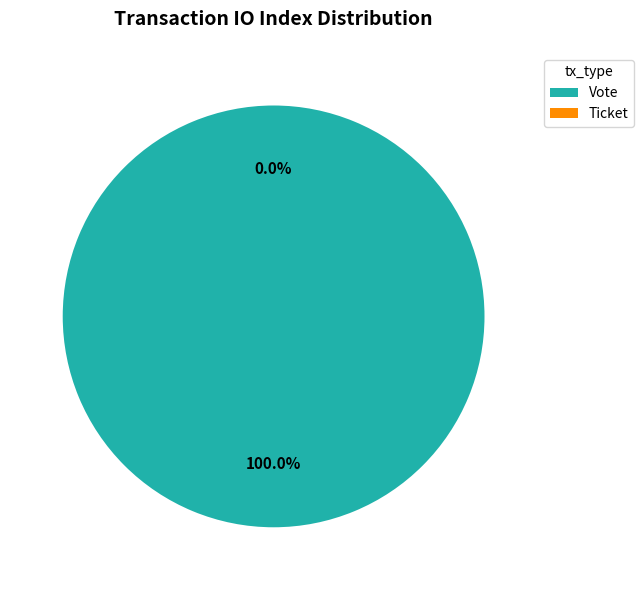

Count the number of slices in the pie.

2